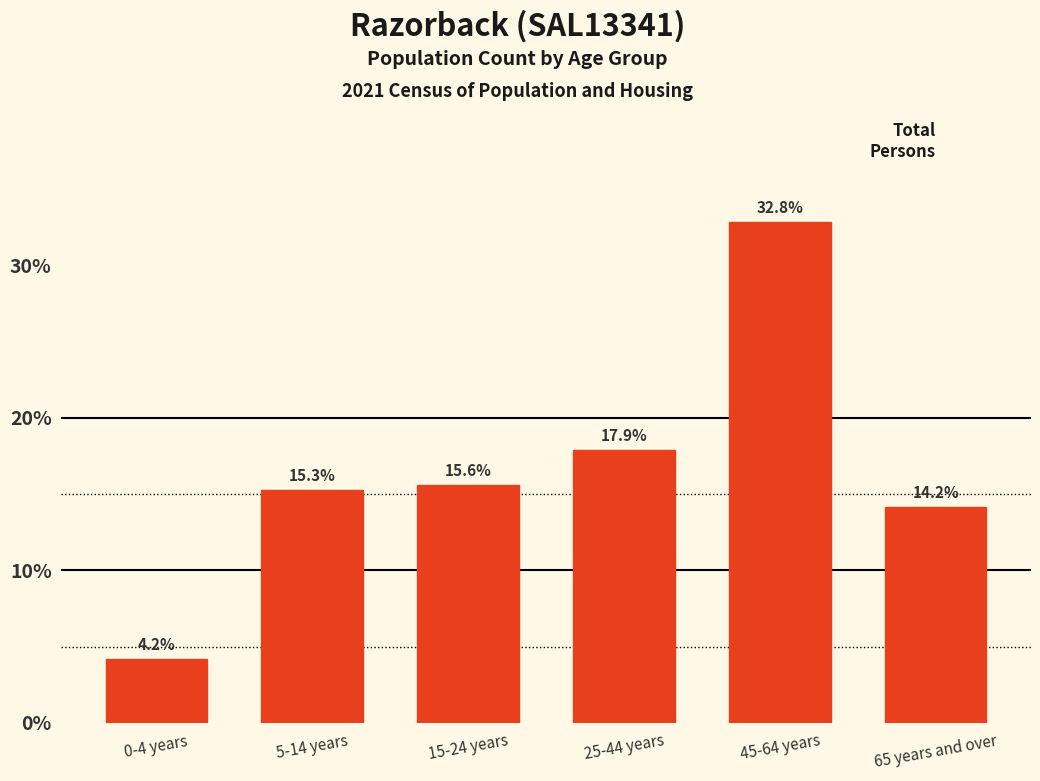

Reading left to right, list all the values displayed in this chart.

0-4 years=4.2	5-14 years=15.3	15-24 years=15.6	25-44 years=17.9	45-64 years=32.8	65 years and over=14.2